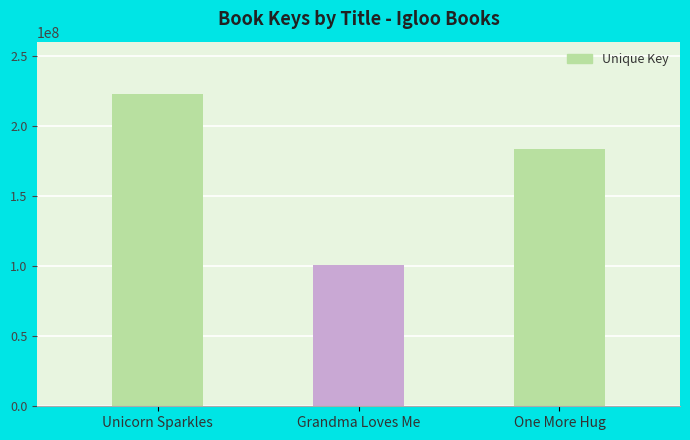

Are the bars horizontal?

No